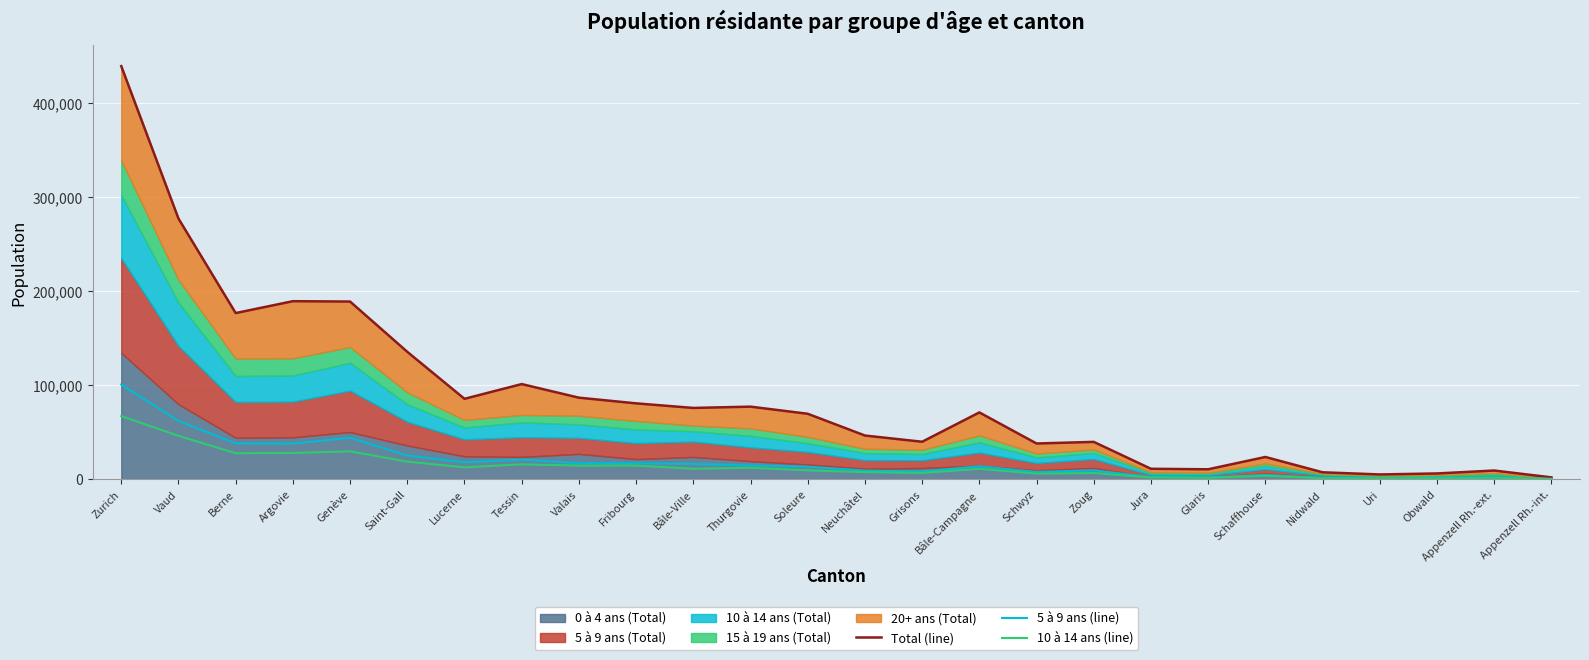

What is the label of the 26th point from the left?

Appenzell Rh.-int.